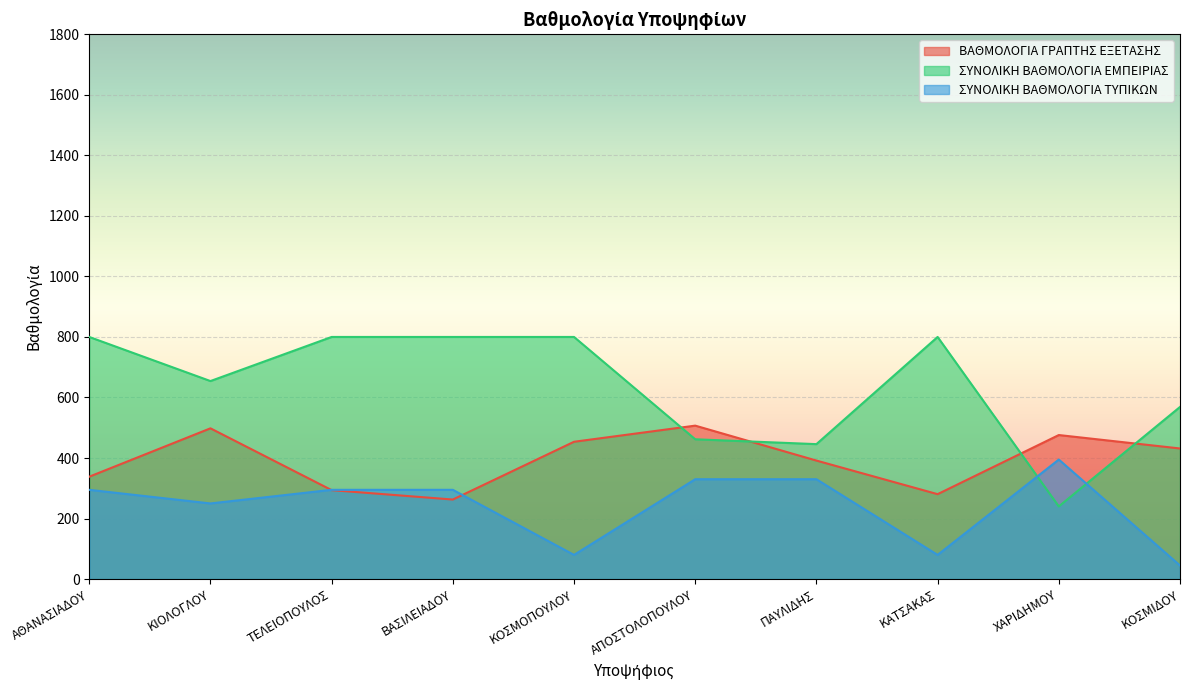

In ΣΥΝΟΛΙΚΗ ΒΑΘΜΟΛΟΓΙΑ ΕΜΠΕΙΡΙΑΣ, how many points are lower than both neighbors (excluding endpoints)?

3